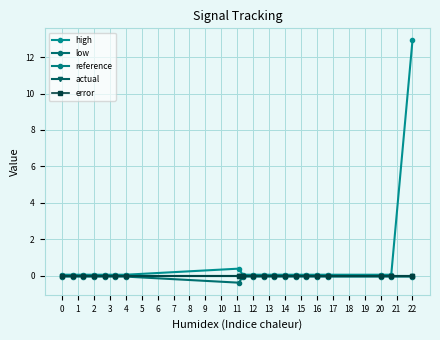

Reading left to right, transcribe all the data shown in this chart.

high: 0.1	0.1	0.1	0.1	0.1	0.1	0.1	0.4	0.1	0.1	0.1	0.1	0.1	0.1	0.1	0.1	0.1	0.1	0.1	12.9
low: -0.1	-0.1	-0.1	-0.1	-0.1	-0.1	-0.1	-0.4	-0.1	-0.1	-0.1	-0.1	-0.1	-0.1	-0.1	-0.1	-0.1	-0.1	-0.1	-0.1
reference: 0.0	0.0	0.0	0.0	0.0	0.0	0.0	0.0	0.0	0.0	0.0	0.0	0.0	0.0	0.0	0.0	0.0	0.0	0.0	0.0
actual: 0.0	0.0	0.0	0.0	0.0	0.0	0.0	0.0	0.0	0.0	0.0	0.0	0.0	0.0	0.0	0.0	0.0	0.0	0.0	0.0
error: 0.0	0.0	0.0	0.0	0.0	0.0	0.0	0.0	0.0	0.0	0.0	0.0	0.0	0.0	0.0	0.0	0.0	0.0	0.0	0.0